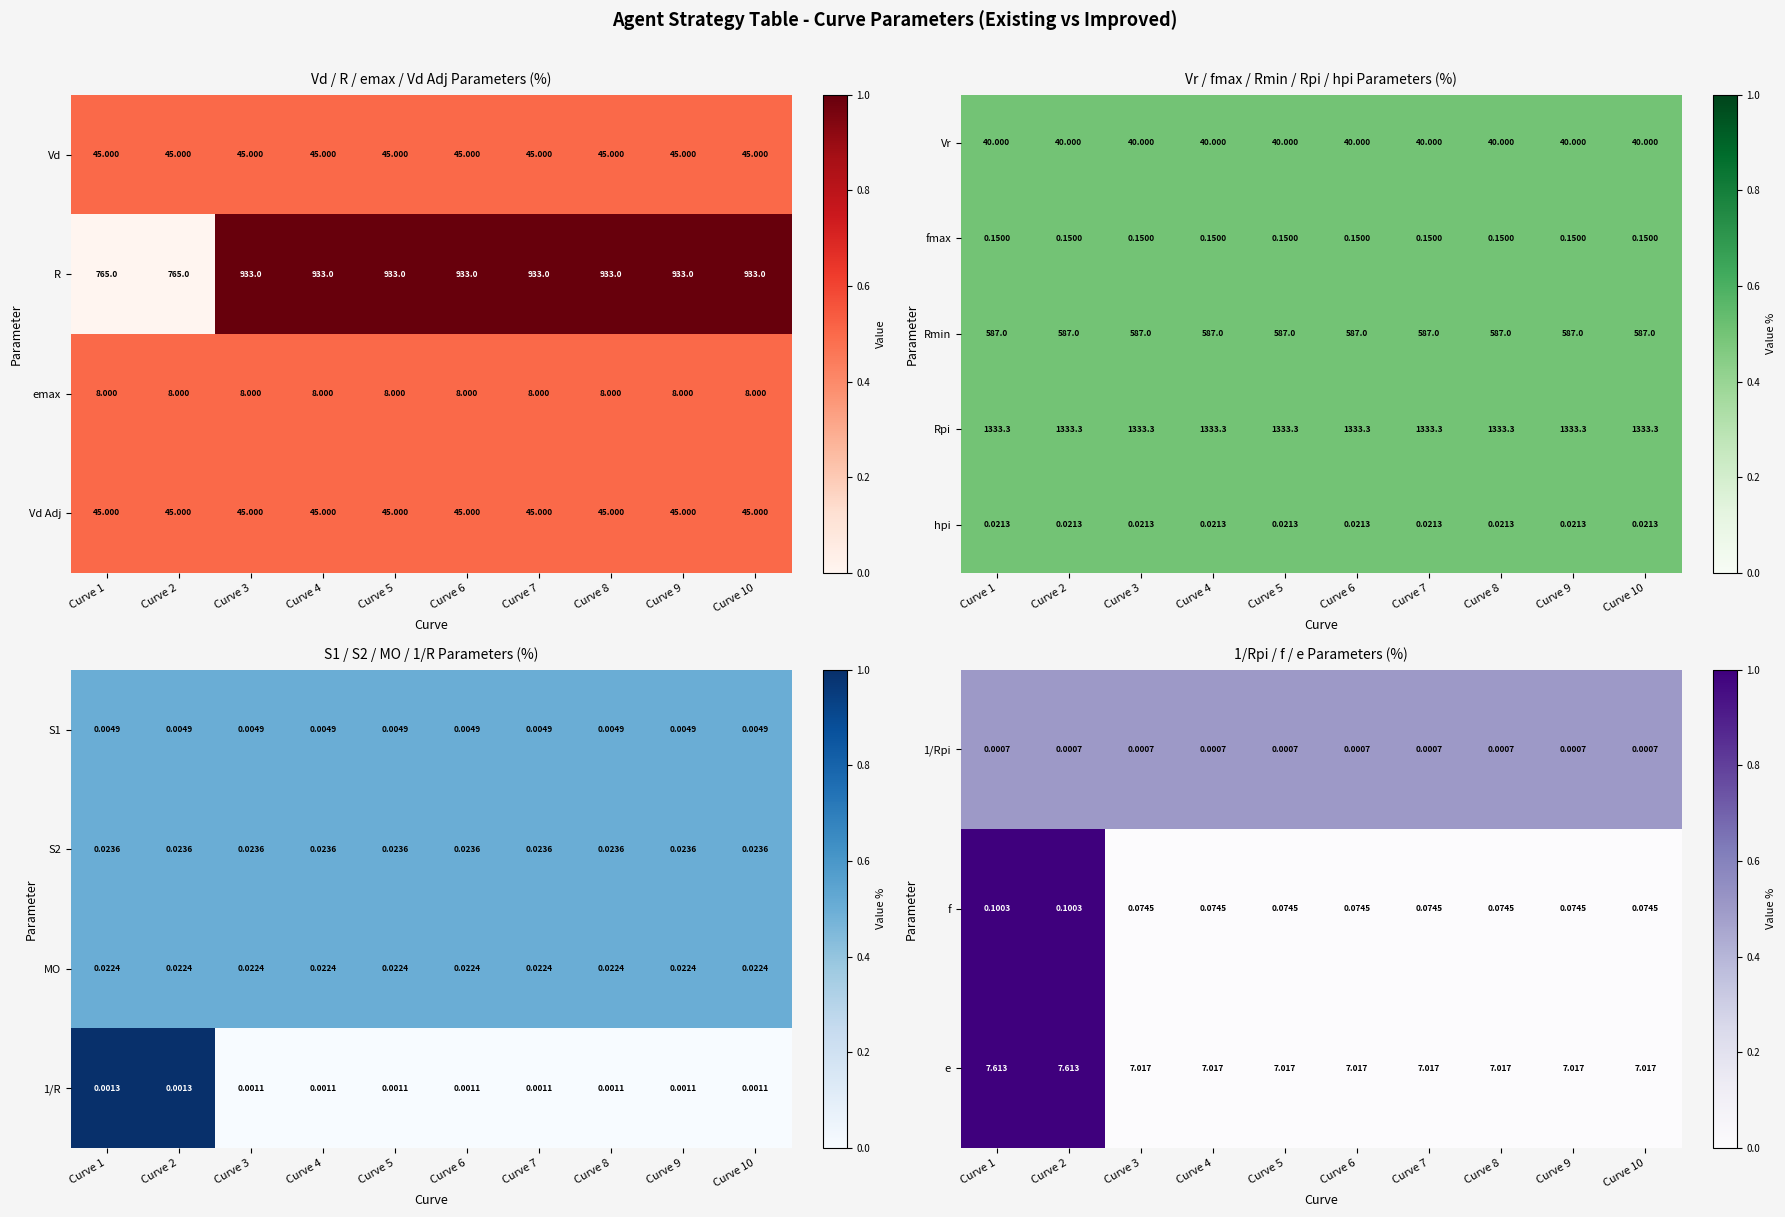

How many values in the R series are below 933?

2